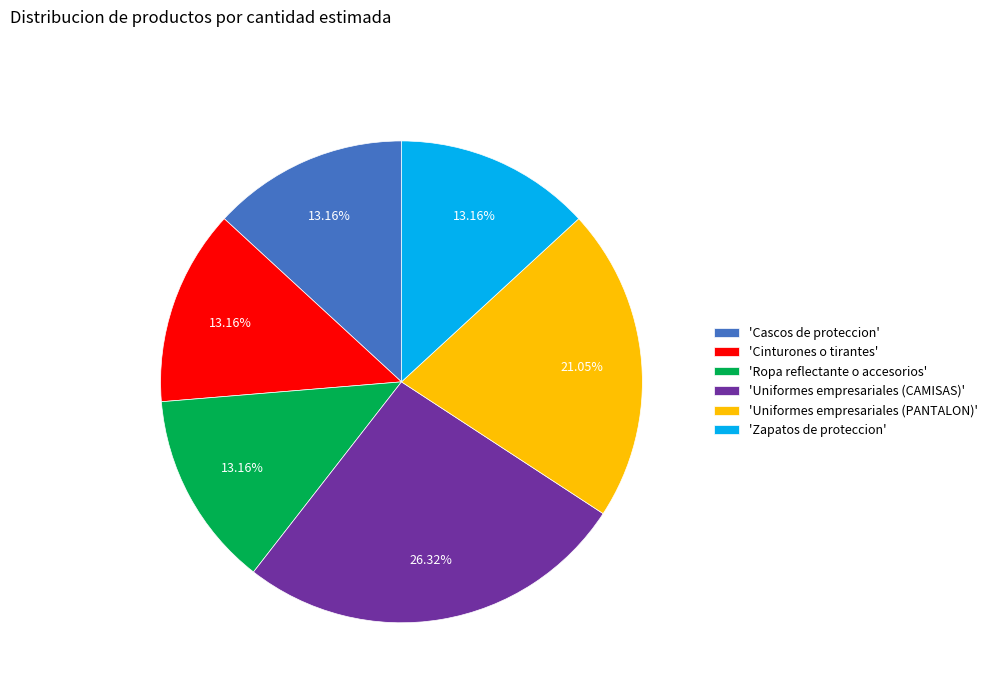

What is the largest slice in the pie chart?

'Uniformes empresariales (CAMISAS)'